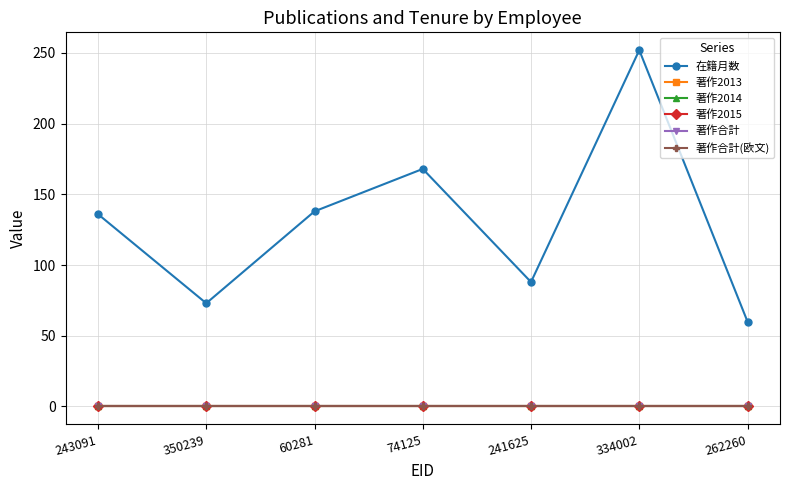

Is this an area chart (filled region under the line)?

No